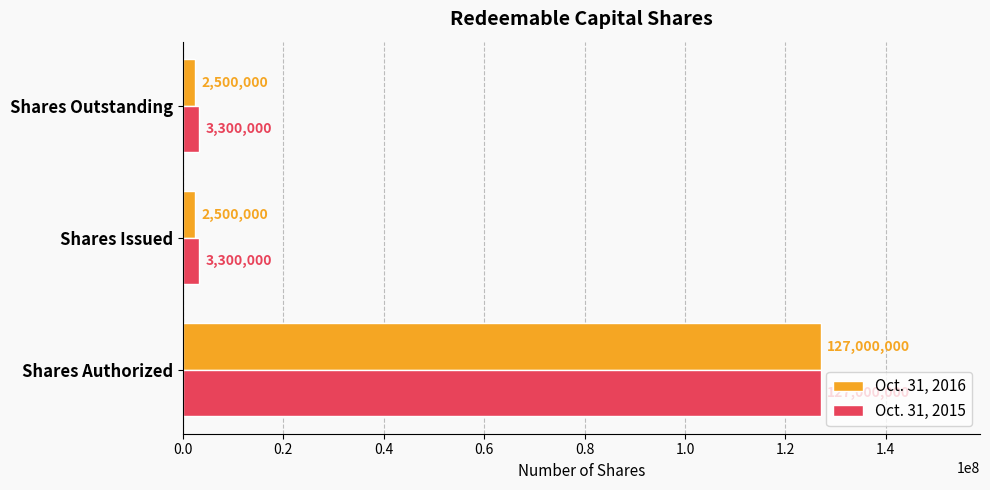

Which series has the largest total across all categories?

Oct. 31, 2015